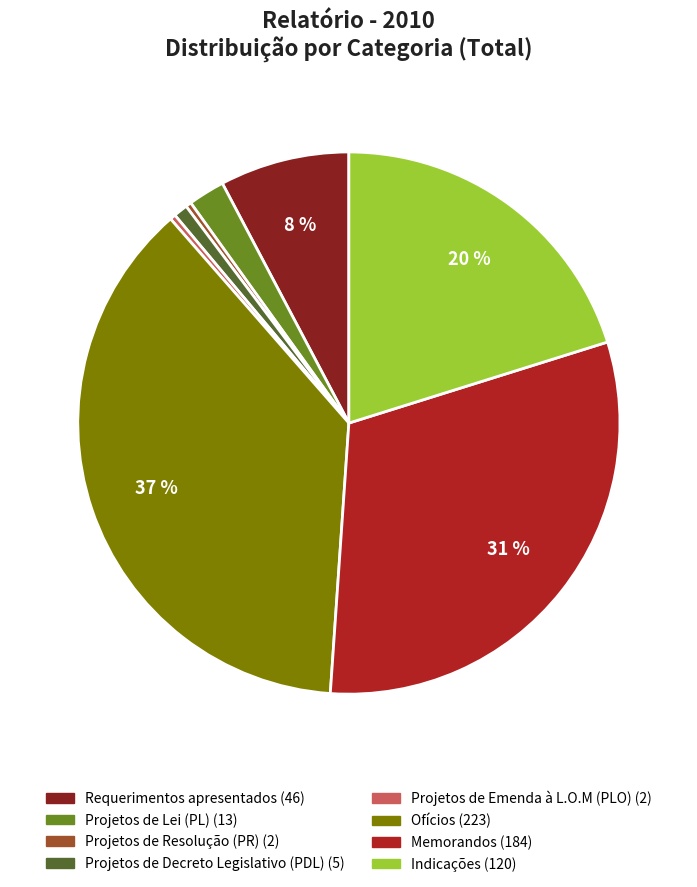

True or false: Indicações accounts for 20% of the total.

True